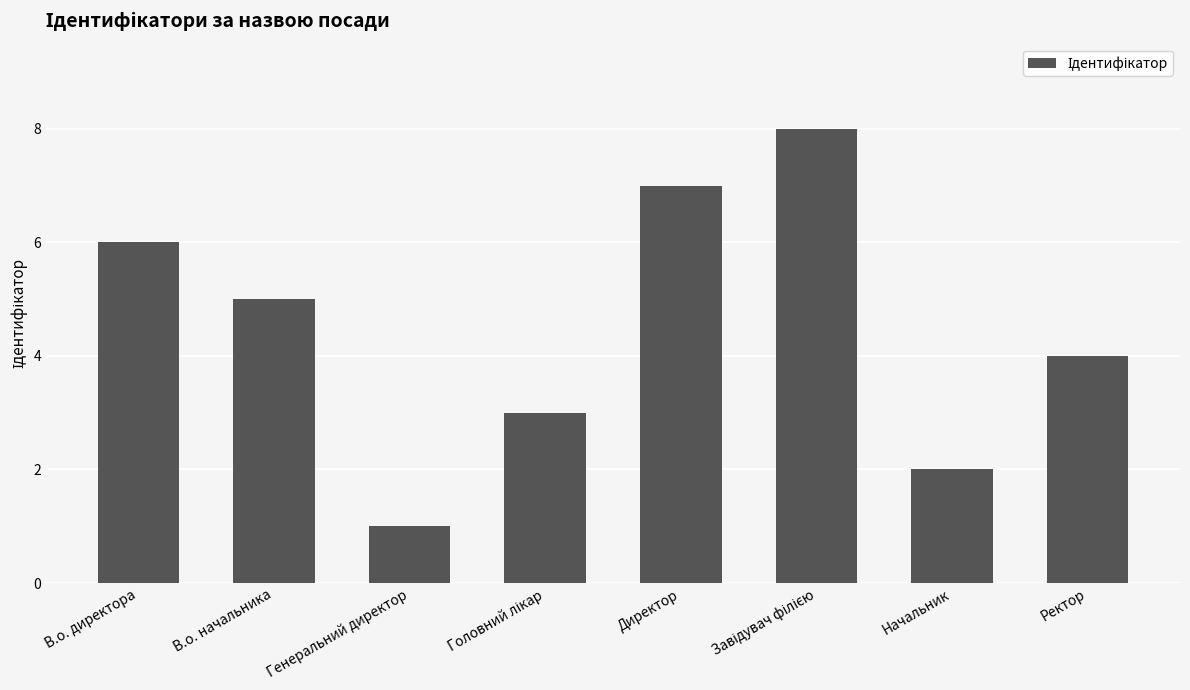

Reading right to left, what are all the values shown in this chart?

4	2	8	7	3	1	5	6